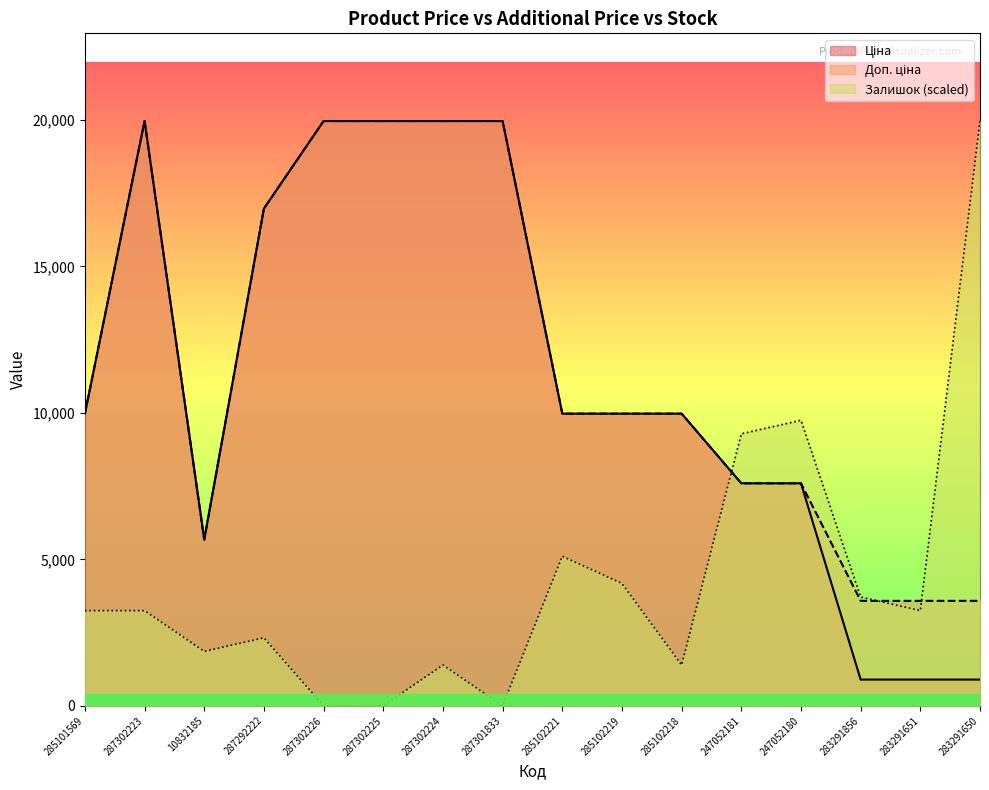

What position from the left is 247052181?

12